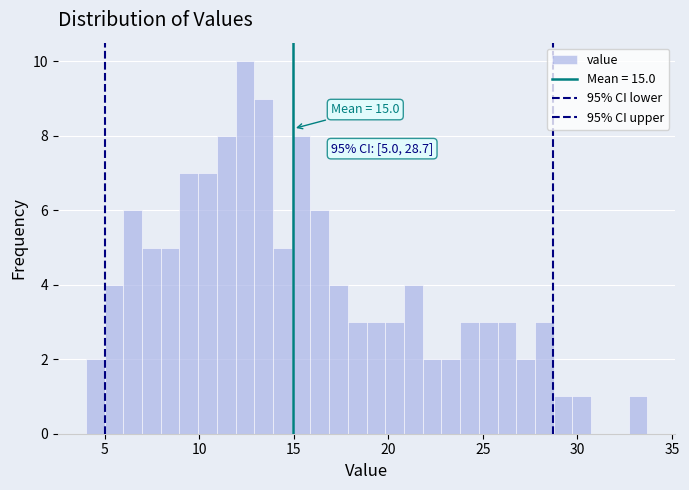

Read against the x-axis, roughly where is the centre of the tallest bar?

12.5